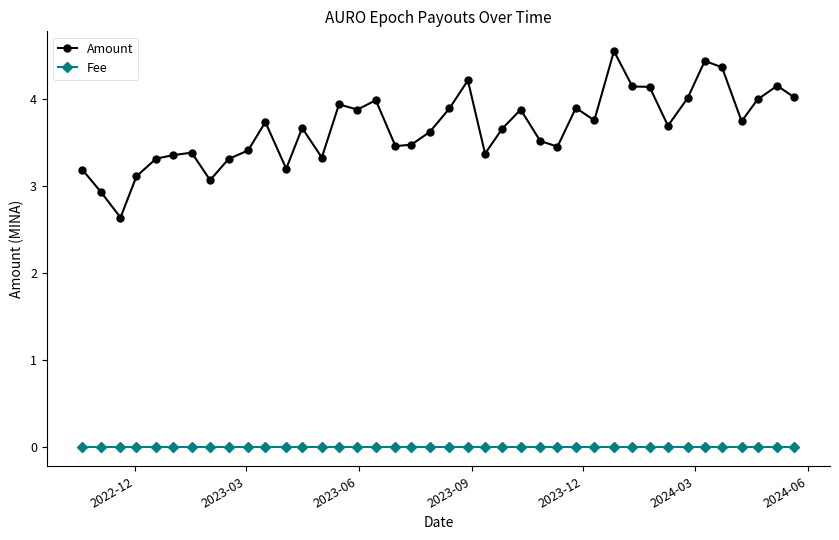

Rank the series by their average value, from highest to lowest.

Amount, Fee